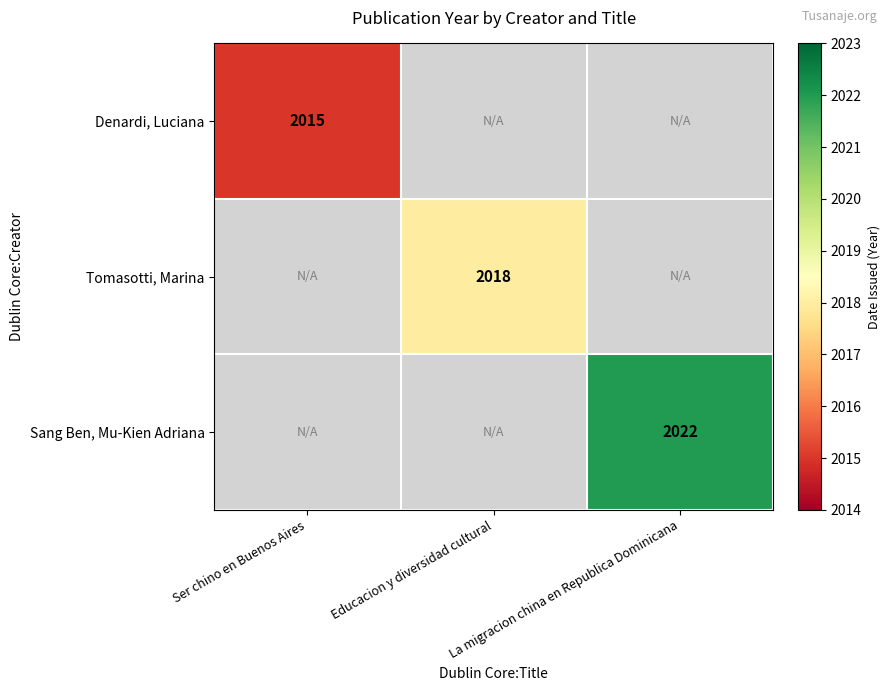

True or false: Denardi, Luciana has a value of 2015 at Ser chino en Buenos Aires.

True